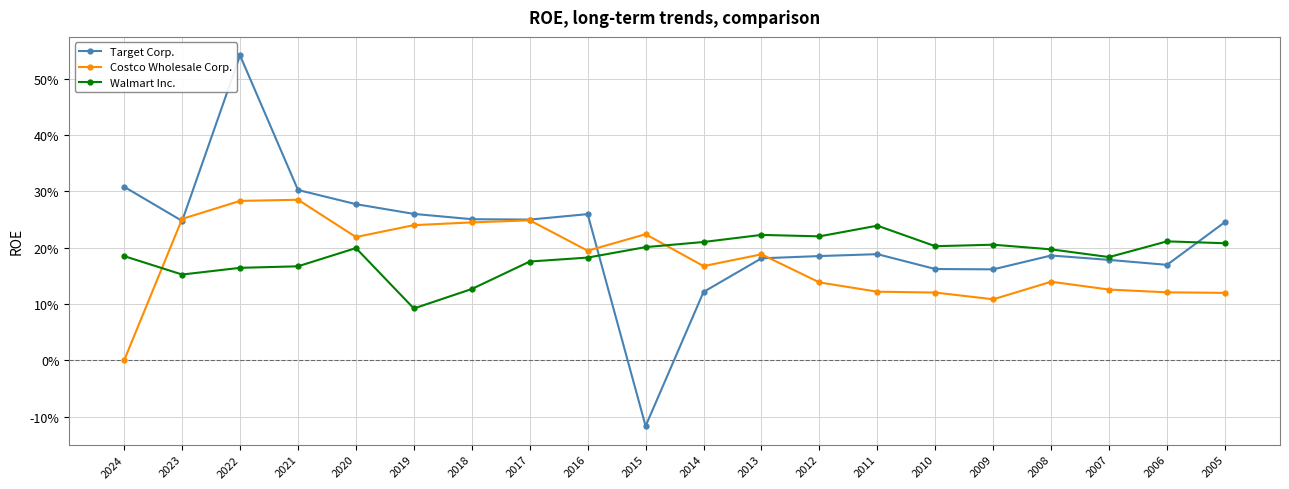

True or false: Walmart Inc. and Costco Wholesale Corp. intersect in this chart.

True